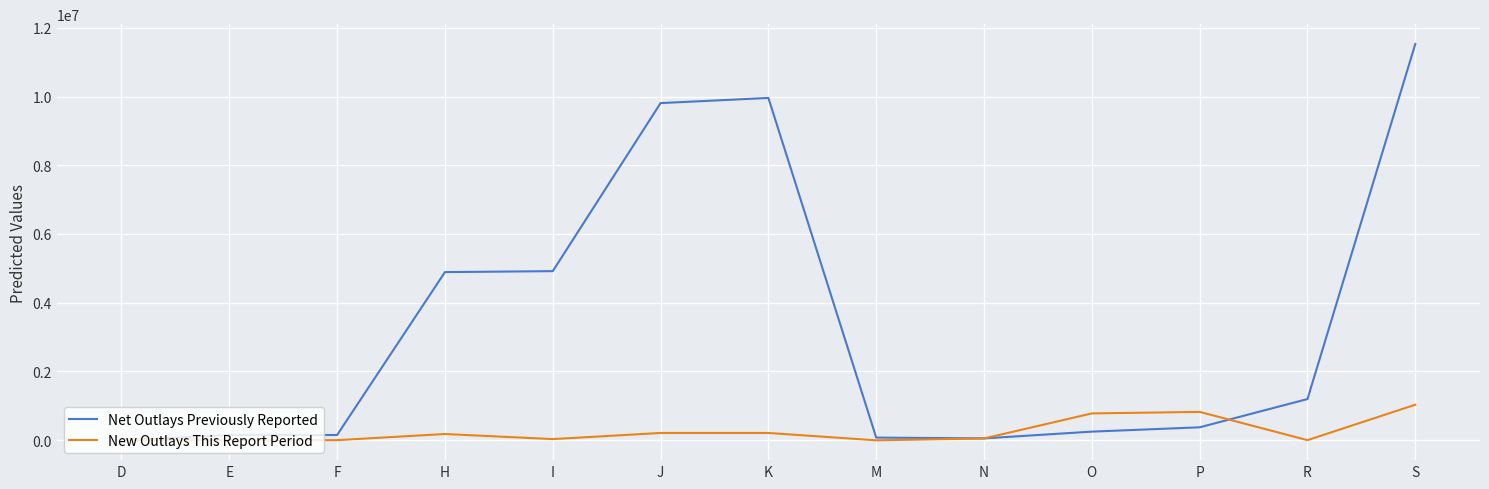

What is the sum of the New Outlays This Report Period values at K and O?

987618